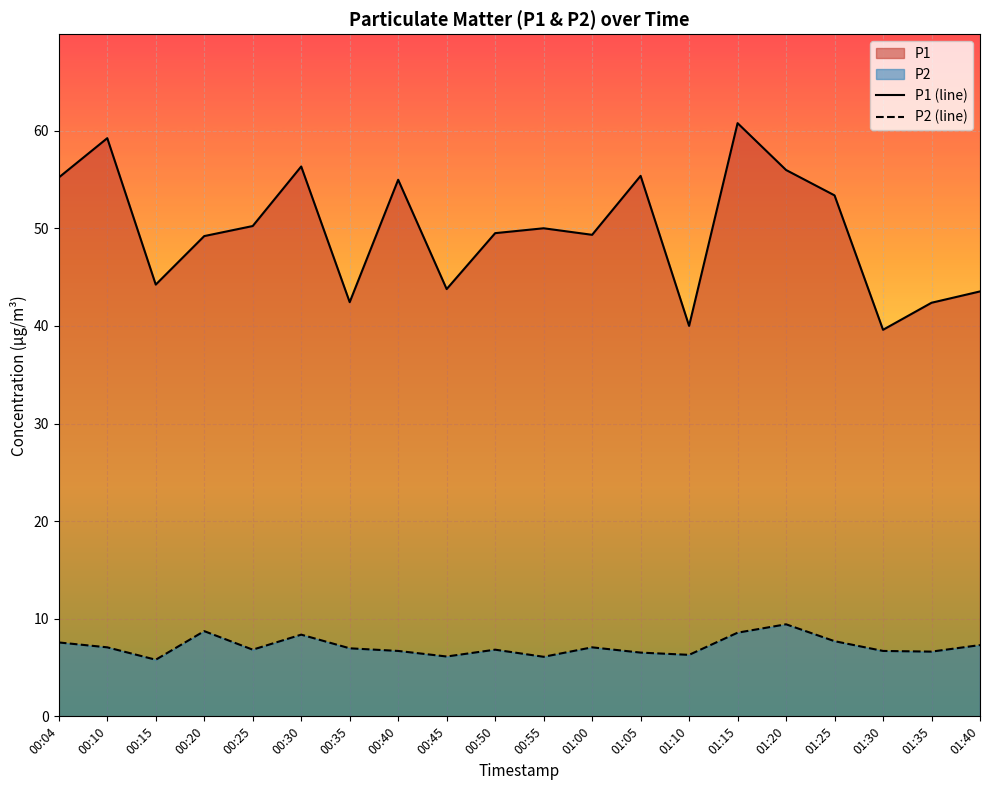

Reading left to right, what are all the values shown in this chart?

P1 (line): 55.2	59.2	44.2	49.2	50.2	56.3	42.4	55.0	43.8	49.5	50.0	49.3	55.4	40.0	60.8	56.0	53.4	39.6	42.4	43.5
P2 (line): 7.6	7.1	5.8	8.7	6.8	8.4	7.0	6.7	6.1	6.8	6.1	7.1	6.5	6.3	8.6	9.4	7.7	6.7	6.6	7.3